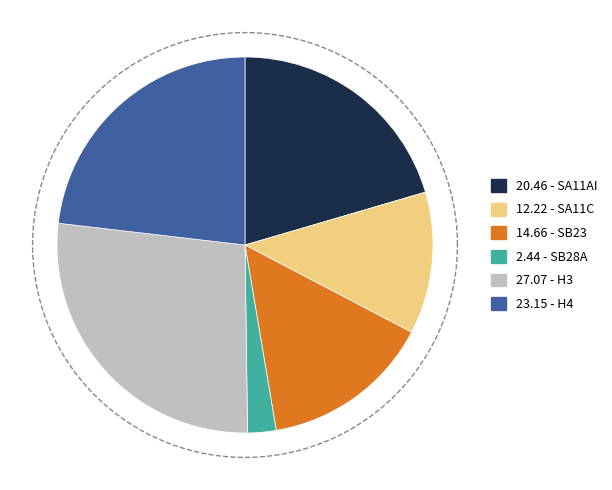

How many segments does this pie chart have?

6